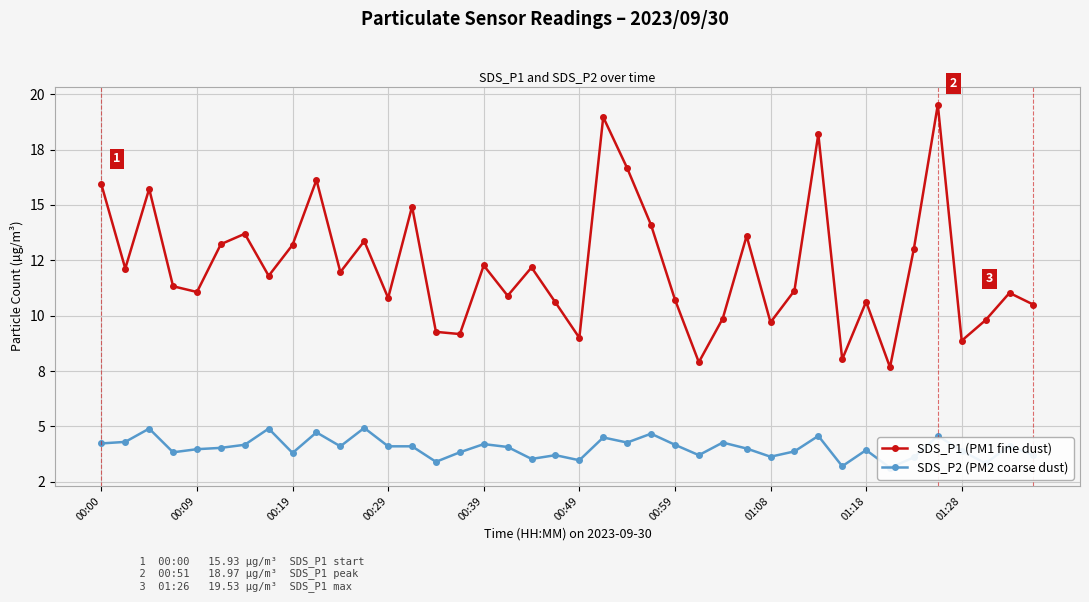

Rank the series by their maximum value, from highest to lowest.

SDS_P1 (PM1 fine dust), SDS_P2 (PM2 coarse dust)